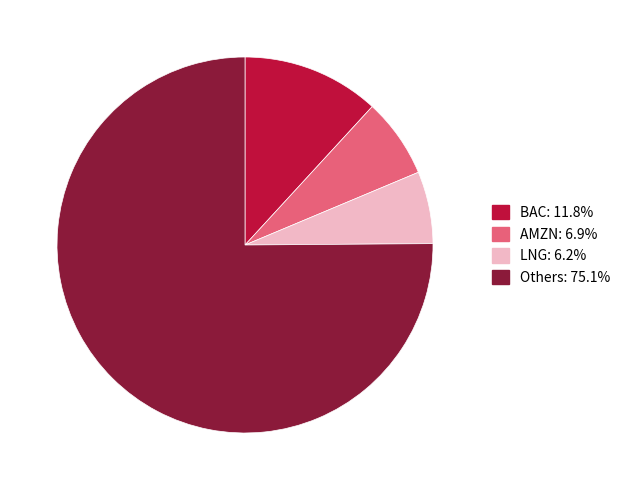

Is LNG: 6.2% the majority of the pie?

No